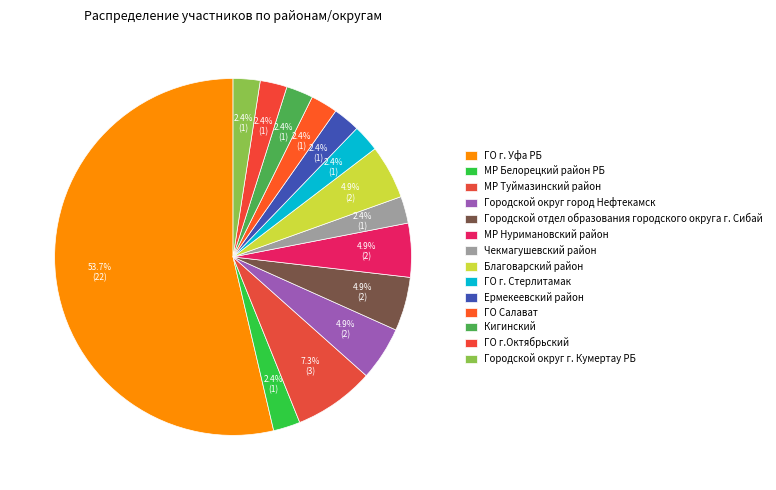

What is the majority slice?

ГО г. Уфа РБ